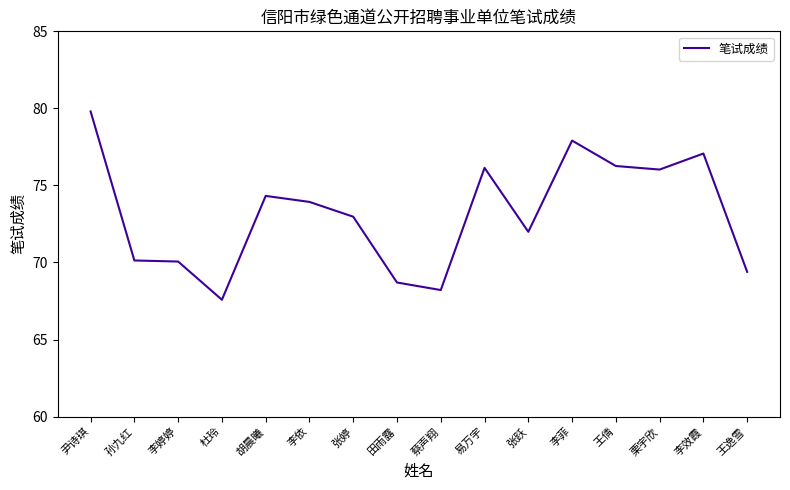

What position from the right is 易万宇?

7